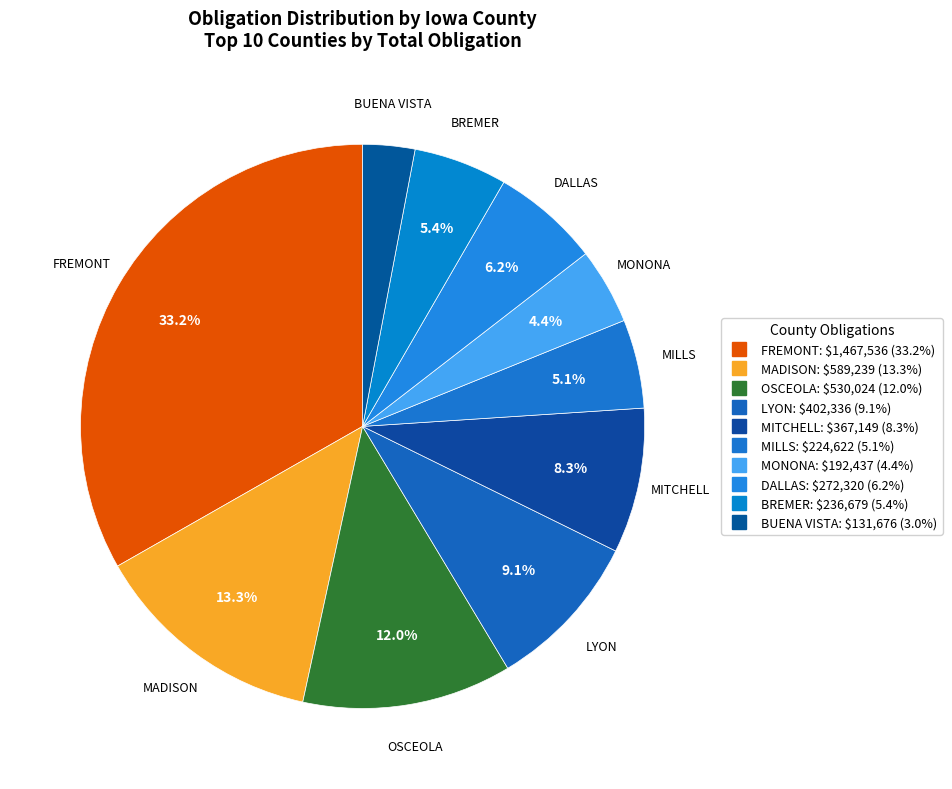

What is the change in value from FREMONT to MILLS?

-1242913.3